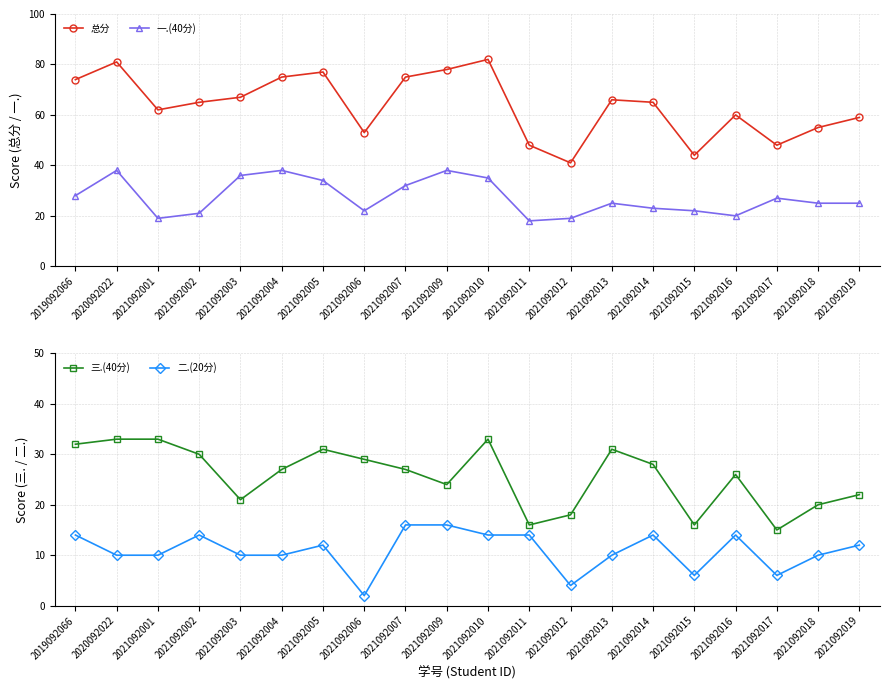

The value of 总分 at 2021092016 is 20. True or false?

False